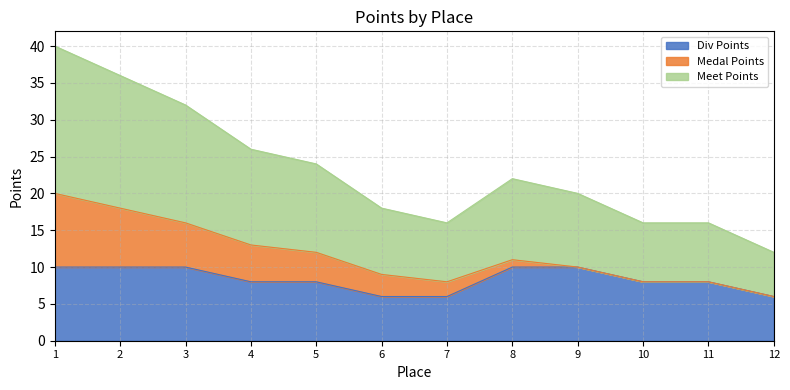

How many data points in Div Points are above 8?

5